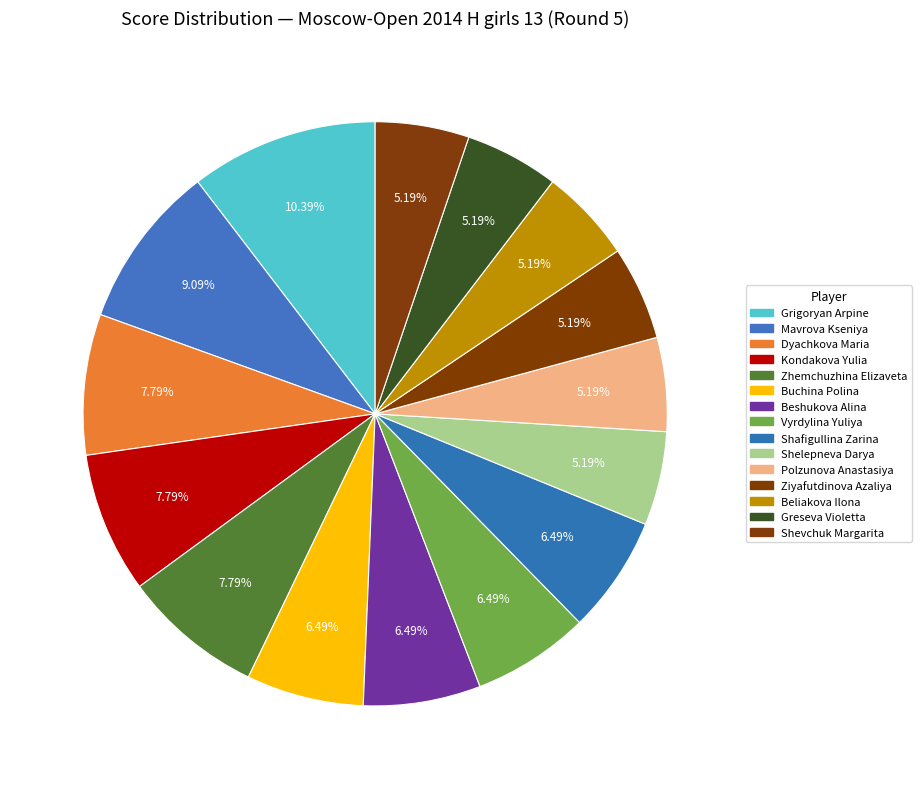

What is the ratio of the value at Beshukova Alina to the value at Mavrova Kseniya?

0.7